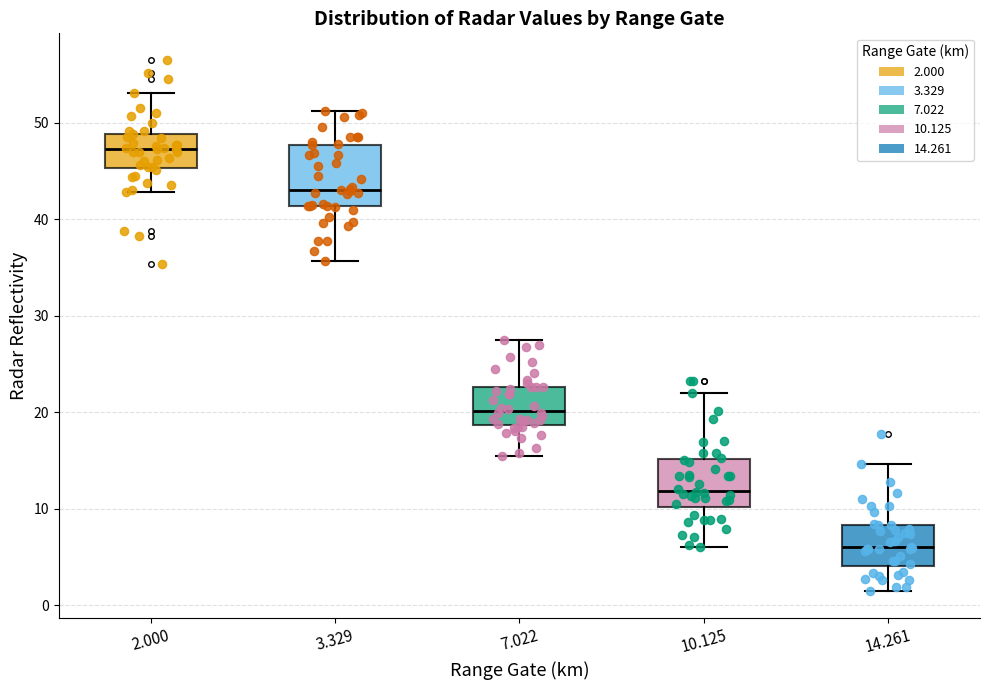

Which box's median line is the highest?

2.000